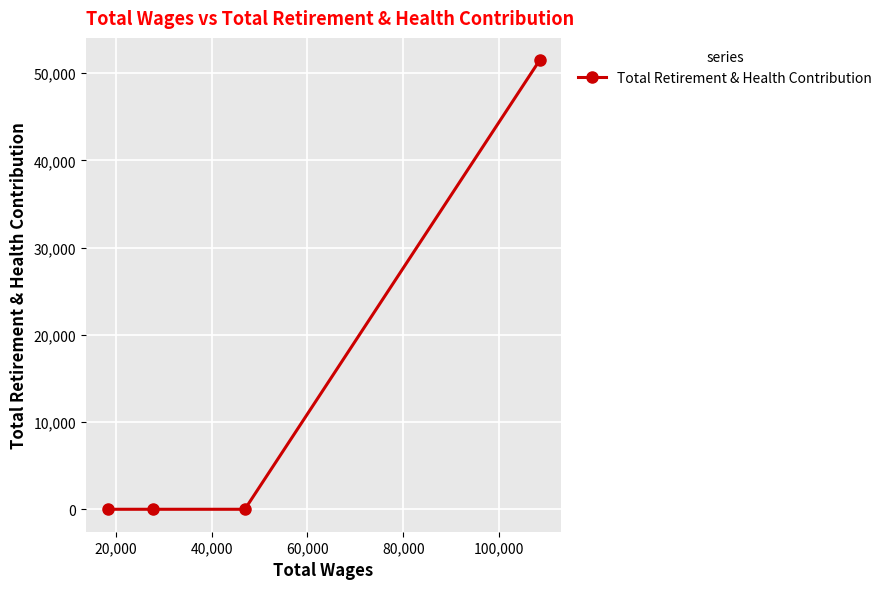

What is the difference between the maximum and second lowest values?

51485